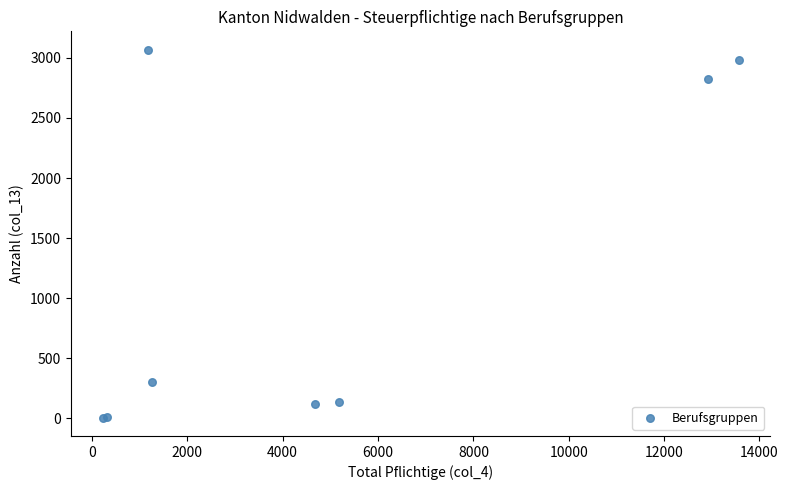

What Y value in the scatter plot is closest to 1537?

304